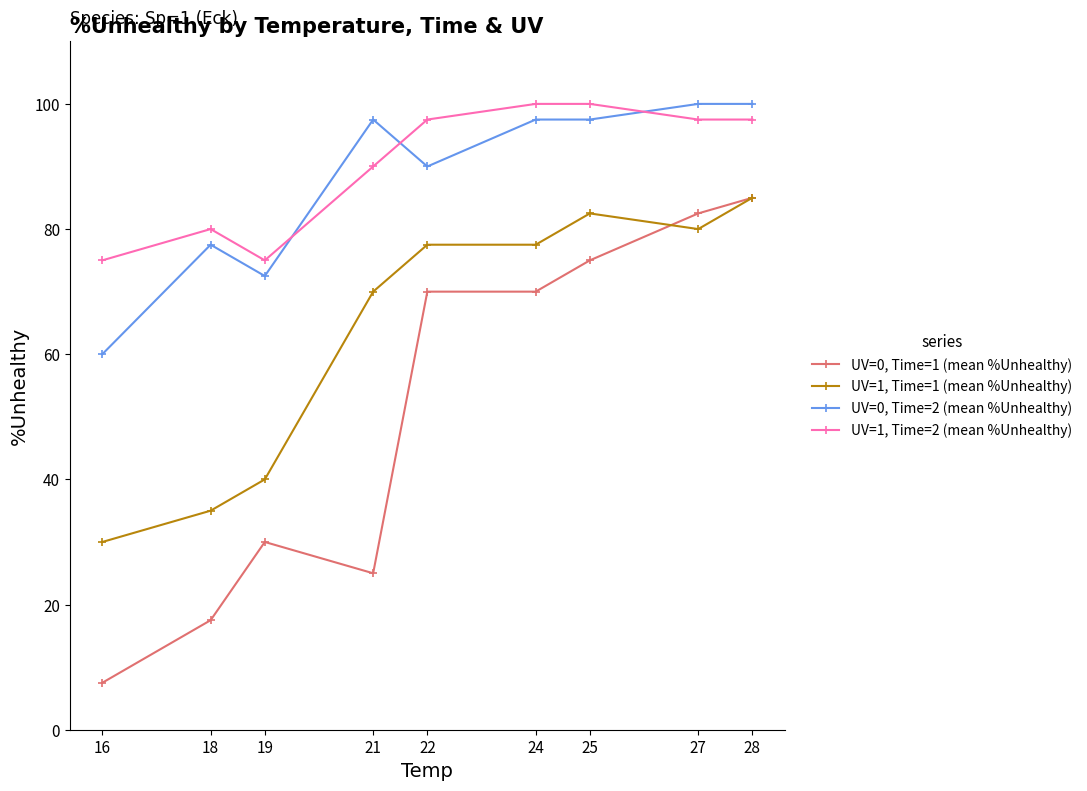

Between 16 and 19, which series saw the biggest shift?

UV=0, Time=1 (mean %Unhealthy)